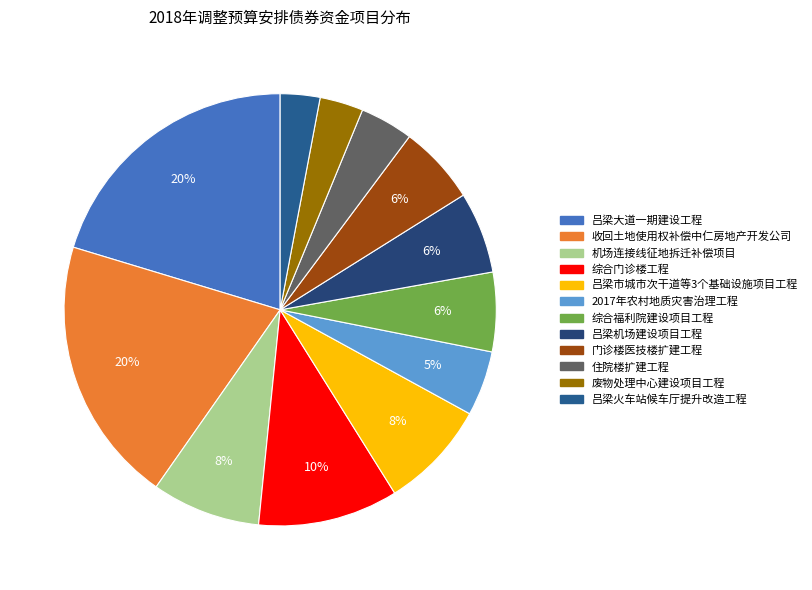

Is the sum of 收回土地使用权补偿中仁房地产开发公司 and 吕梁市城市次干道等3个基础设施项目工程 greater than half?

No